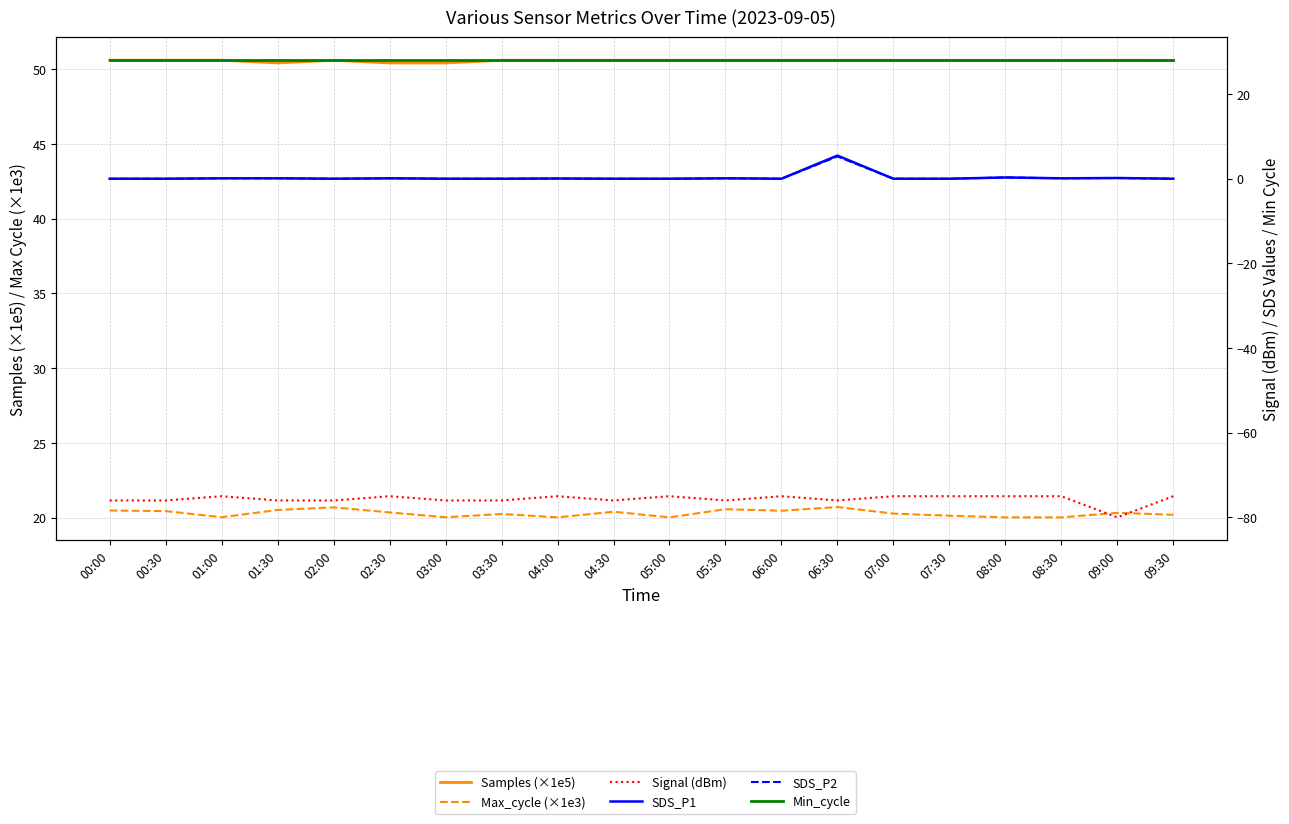

What is the total value across all series at 09:30?

23.8